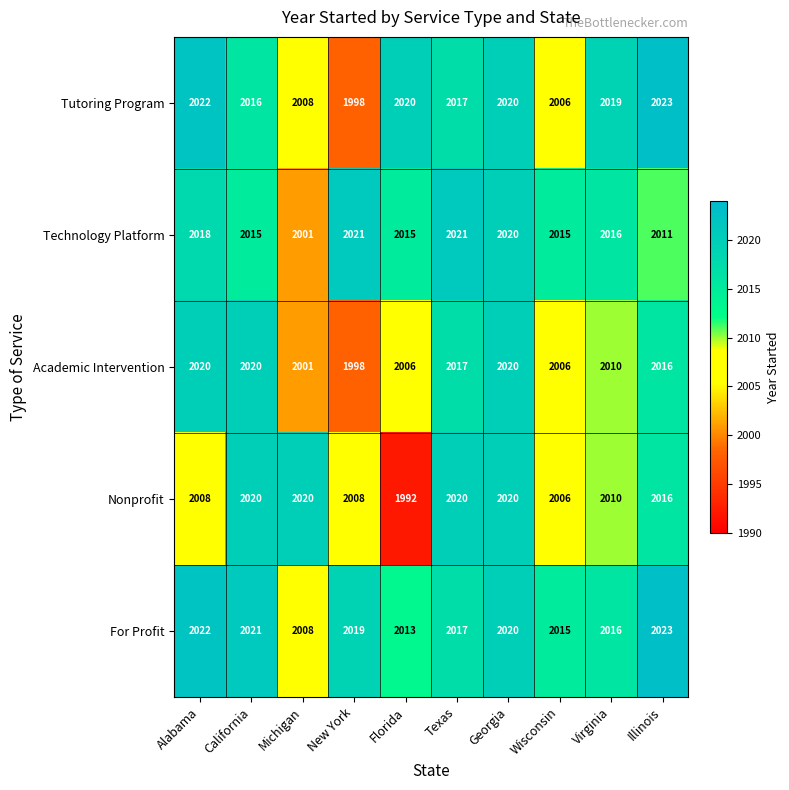

Between Alabama and Florida, which series saw the biggest shift?

Nonprofit